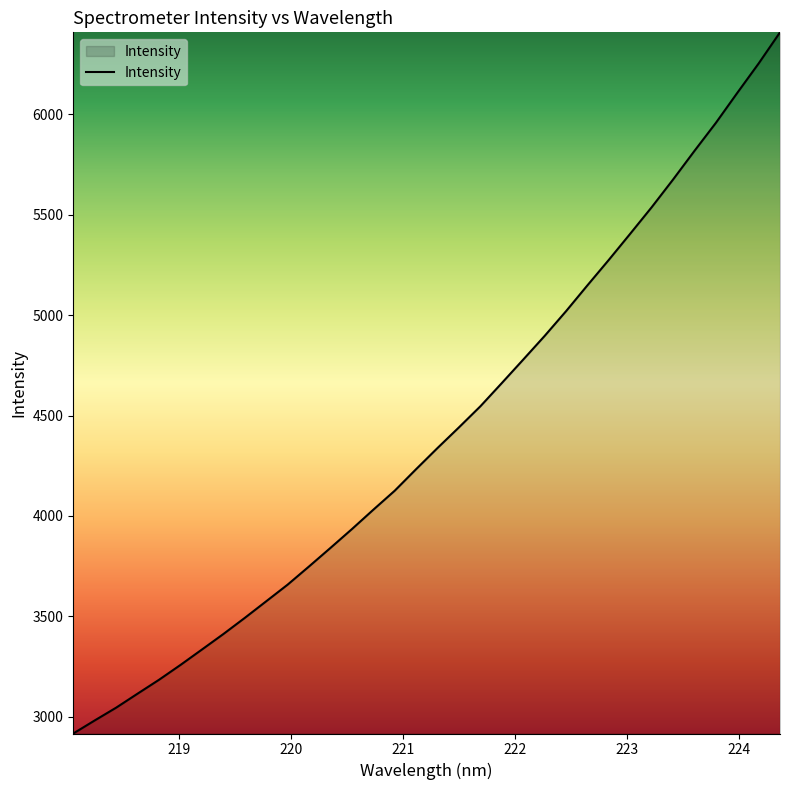

What is the greatest value displayed?

6407.8